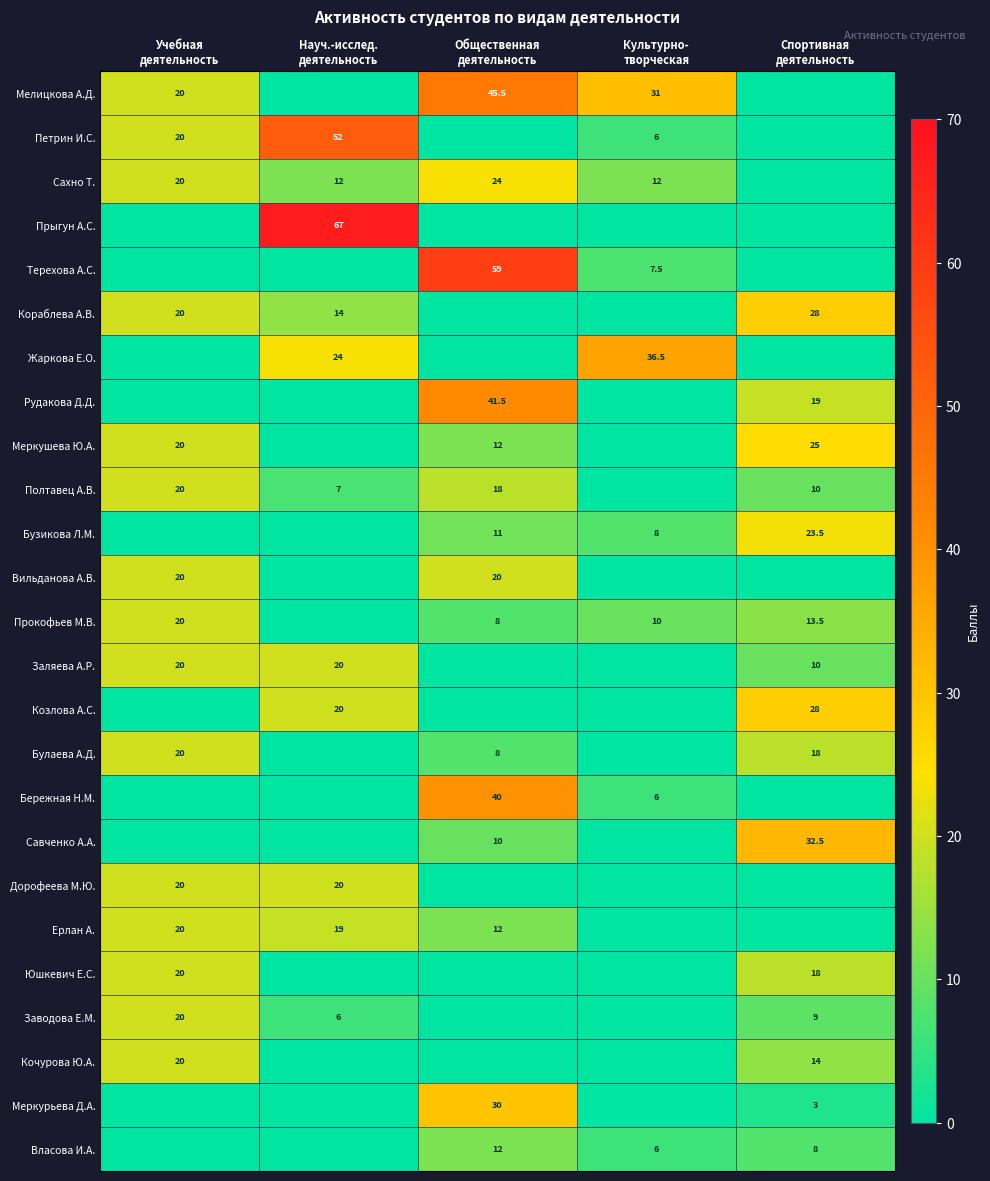

Which has a higher value, Спортивная
деятельность or Науч.-исслед.
деятельность?

Спортивная
деятельность